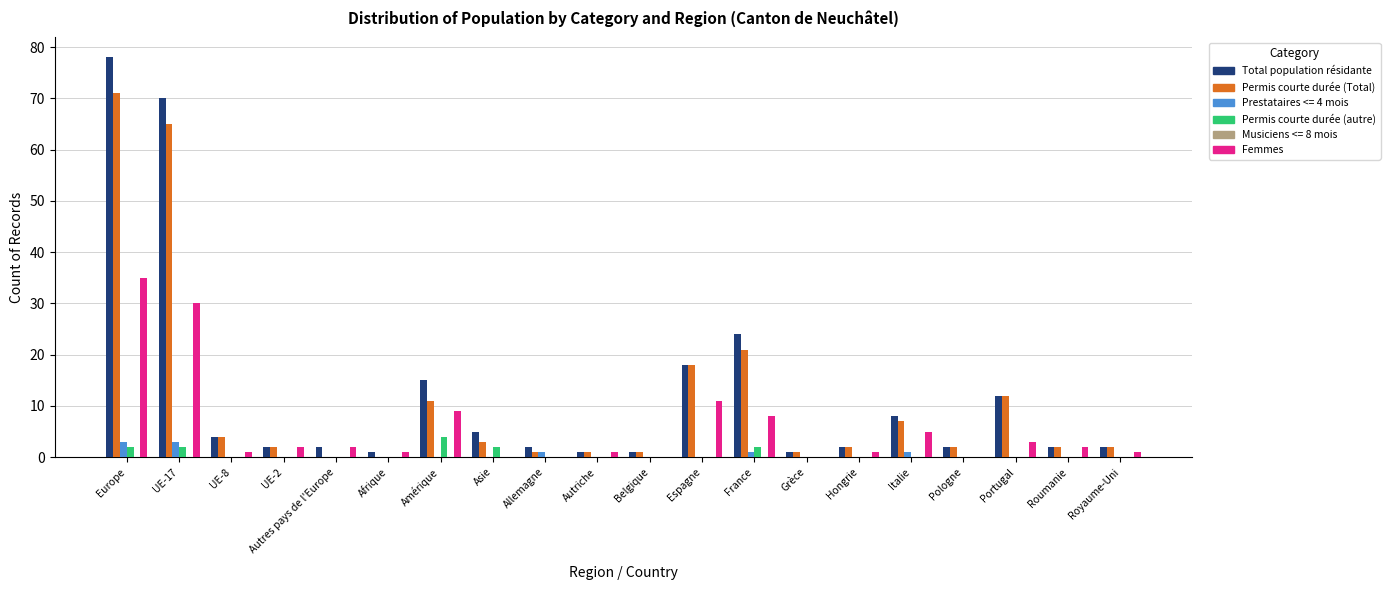

What is the highest value of the Total population résidante series?

78